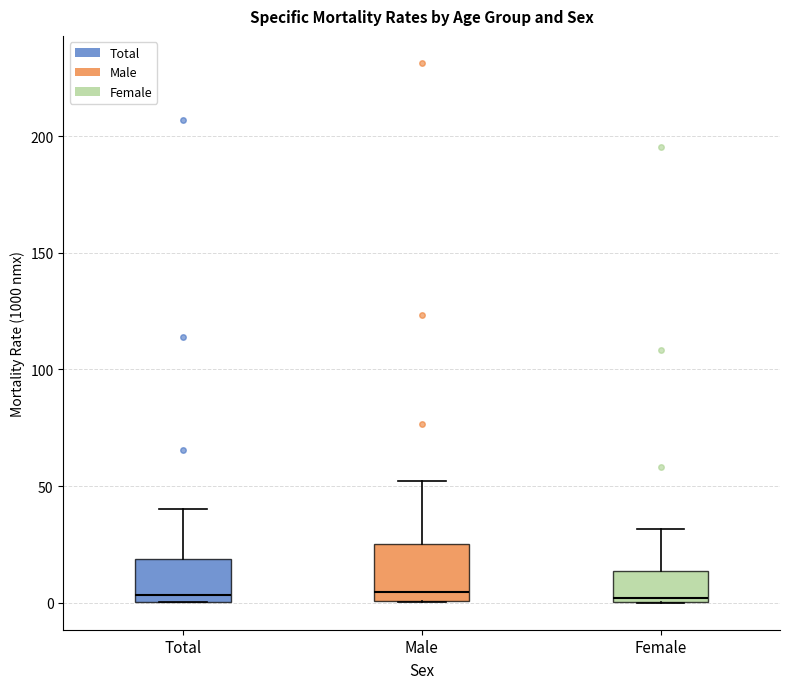

Comparing the boxes themselves (not the whiskers), which one is the tallest?

Male